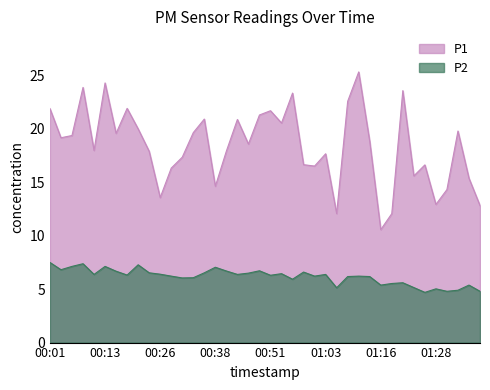

Is it true that P2 equals 6.4 at 00:43?

True